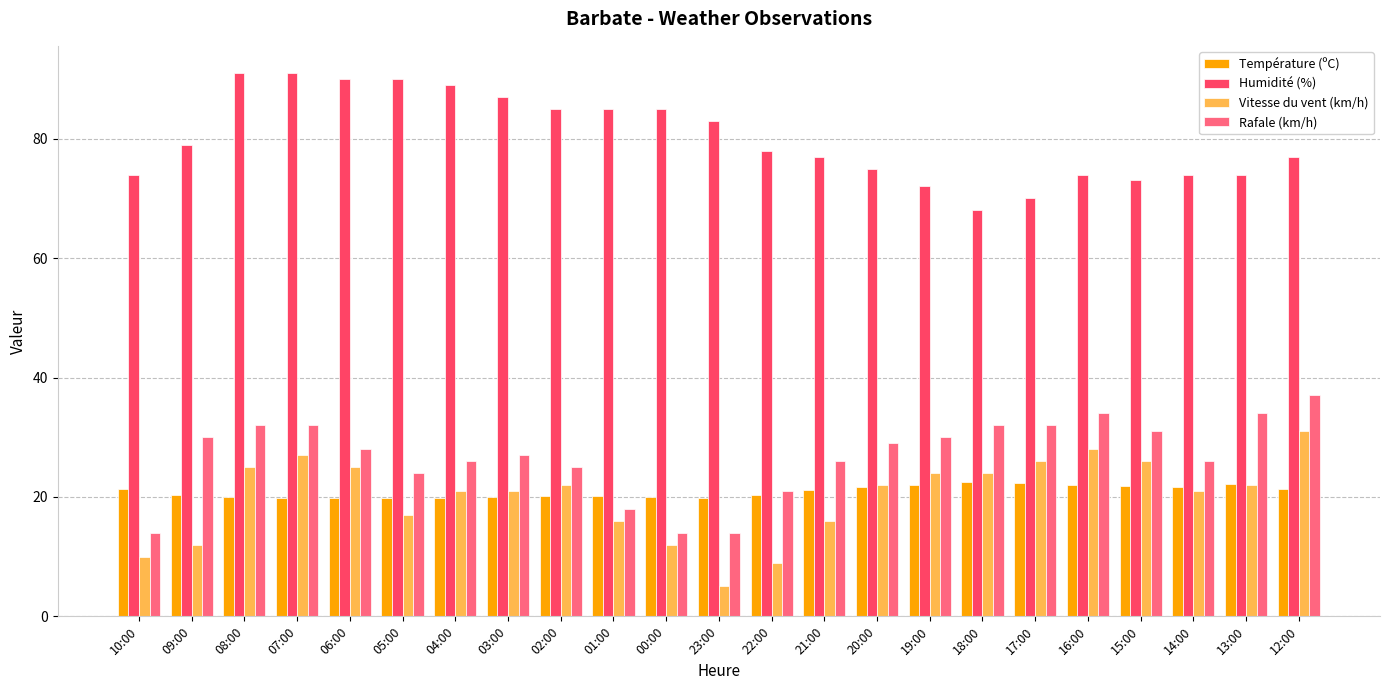

What are all the series names shown in the legend?

Température (ºC), Humidité (%), Vitesse du vent (km/h), Rafale (km/h)